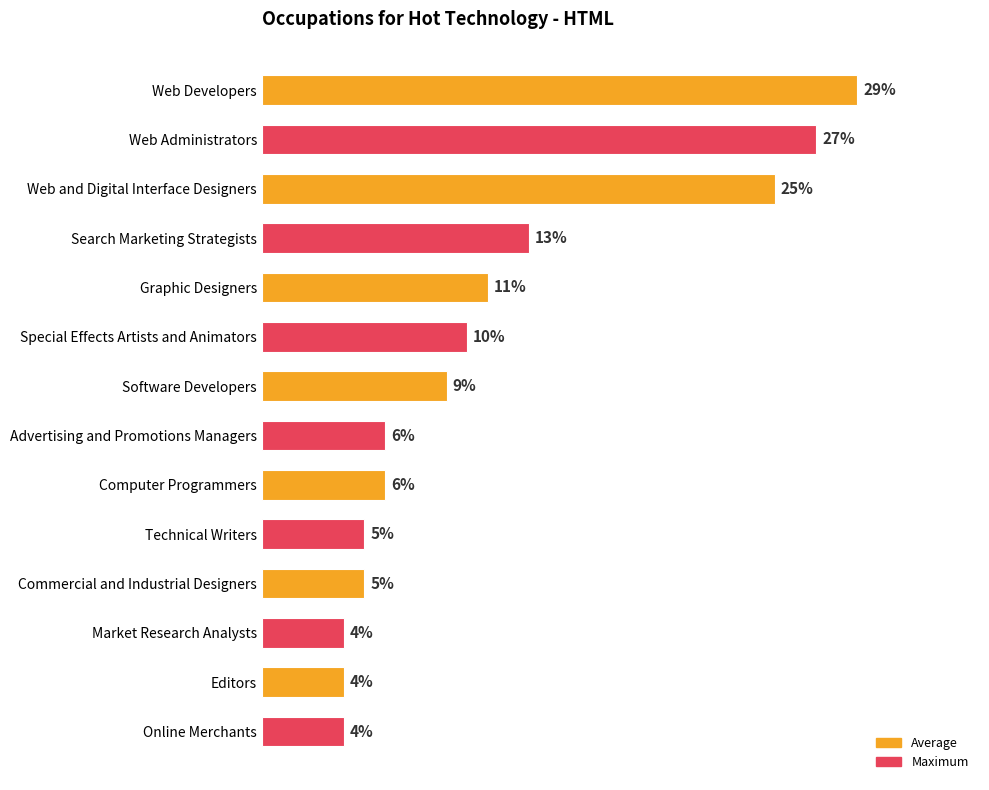

What is the label of the 13th bar from the top?

Editors